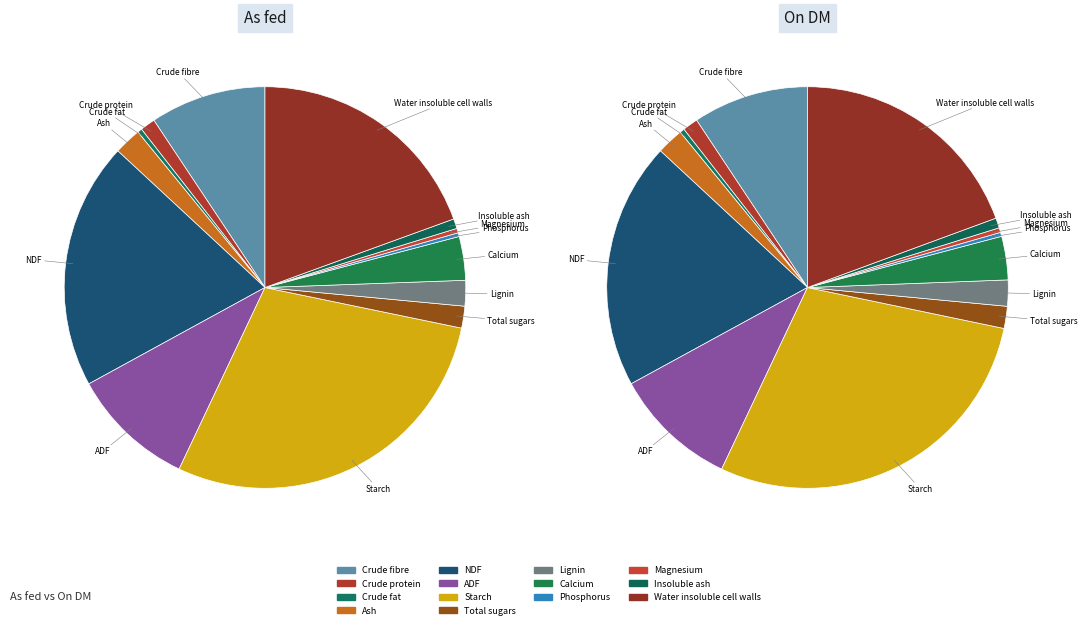

How much of the chart is everything except Magnesium?

99.6%